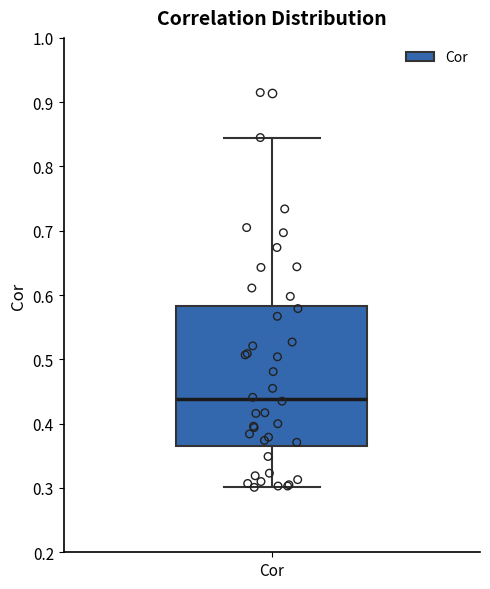

Read this box plot against the y-axis: the position of the median line, the range covered by the box, and the ends of both whiskers. The values are not printed on the chart, so give them approximately, as read against the axis.

median 0.44, box 0.37 to 0.58, whiskers 0.30 to 0.85